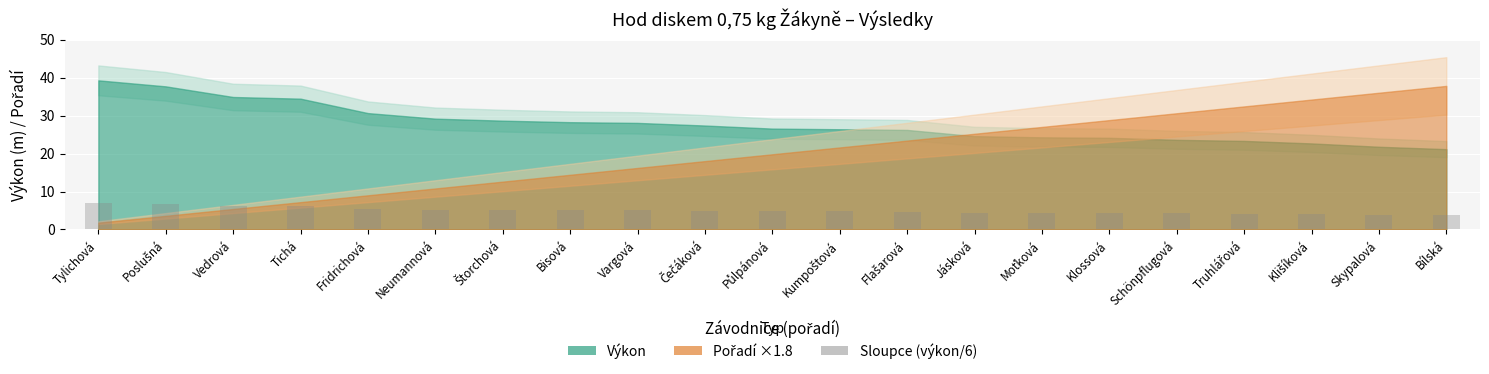

What is the value of the 19th bar from the left?

4.1